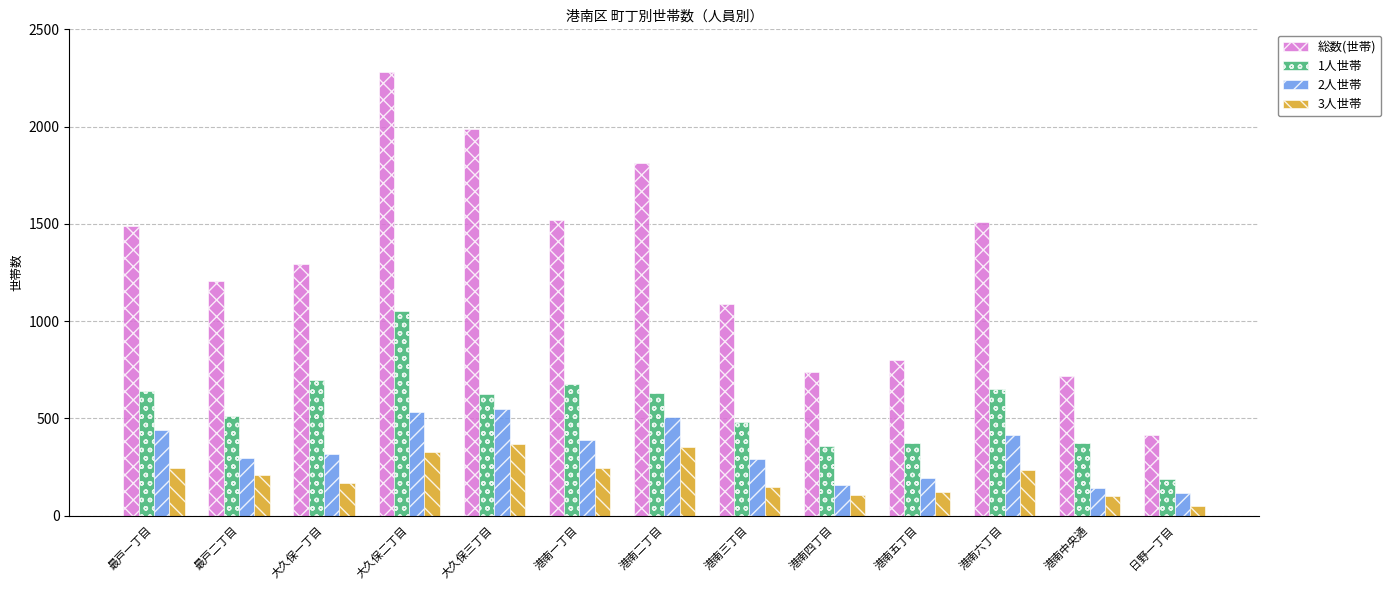

Are the bars horizontal?

No